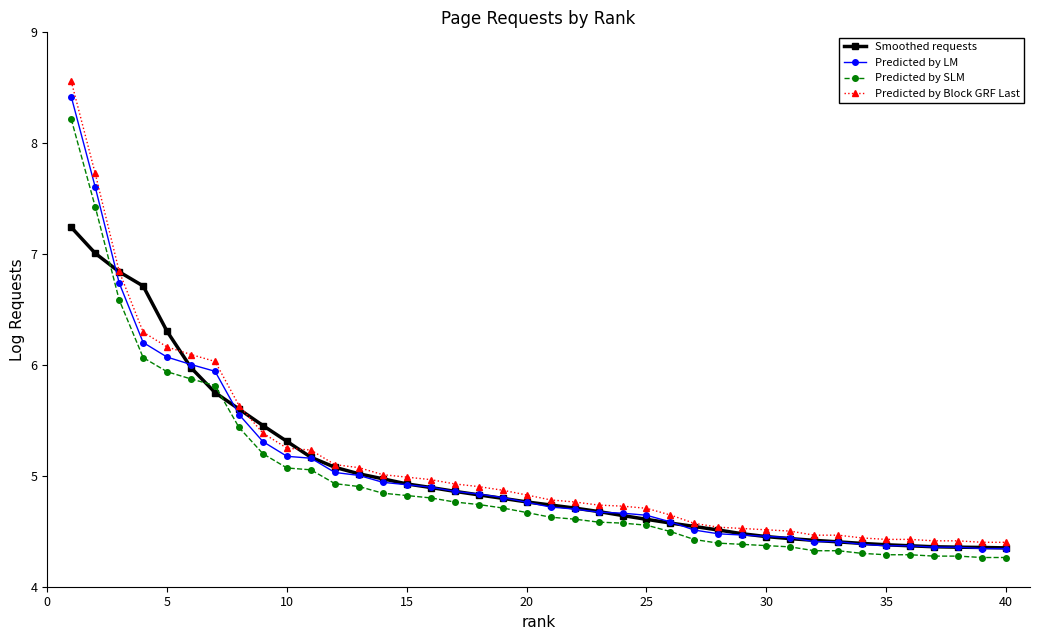

Which series has the largest range (max minus min)?

Predicted by Block GRF Last